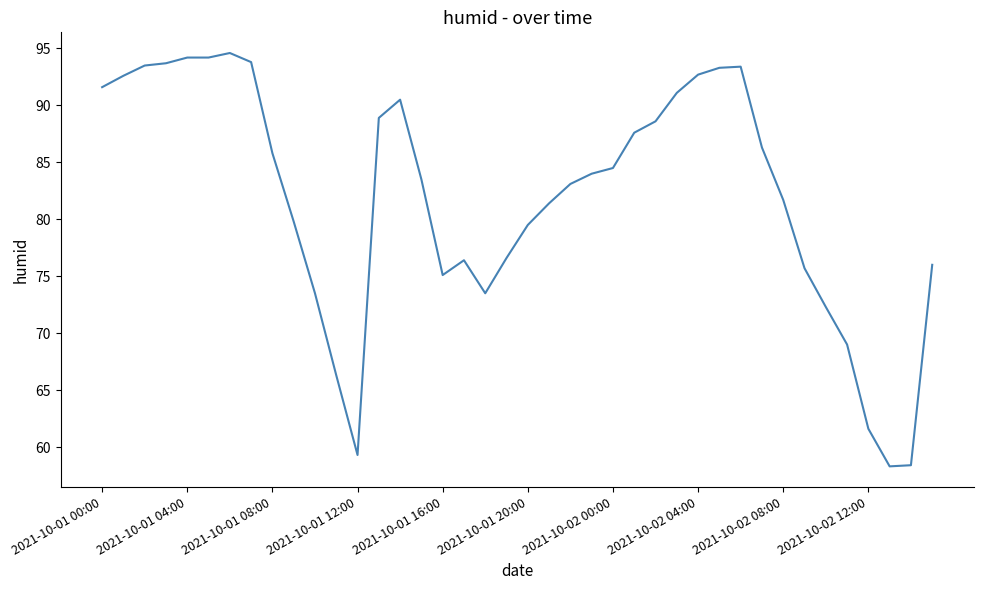

What is the smallest value displayed?

58.3